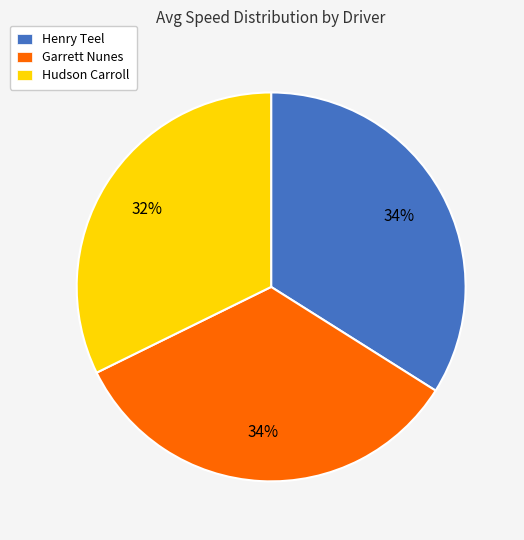

Which slice is the smallest?

Hudson Carroll